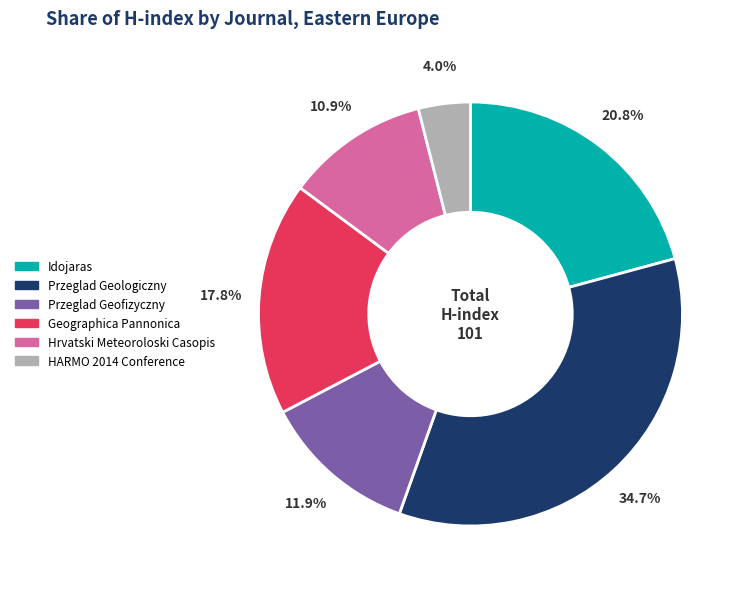

What portion of the pie excludes Przeglad Geologiczny?

65.3%